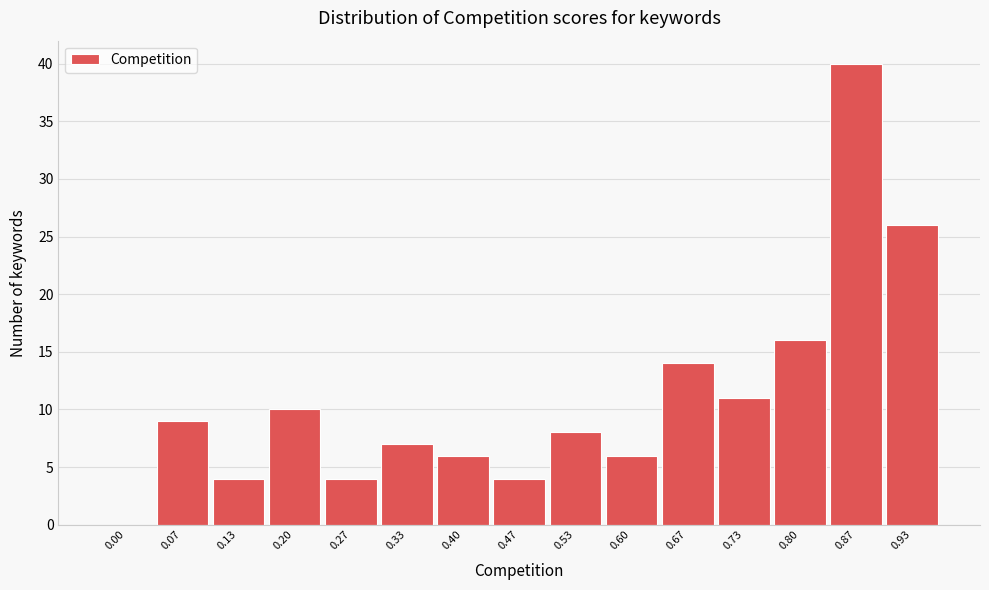

Reading left to right, extract all data points from this chart.

0.00=0	0.07=9	0.13=4	0.20=10	0.27=4	0.33=7	0.40=6	0.47=4	0.53=8	0.60=6	0.67=14	0.73=11	0.80=16	0.87=40	0.93=26